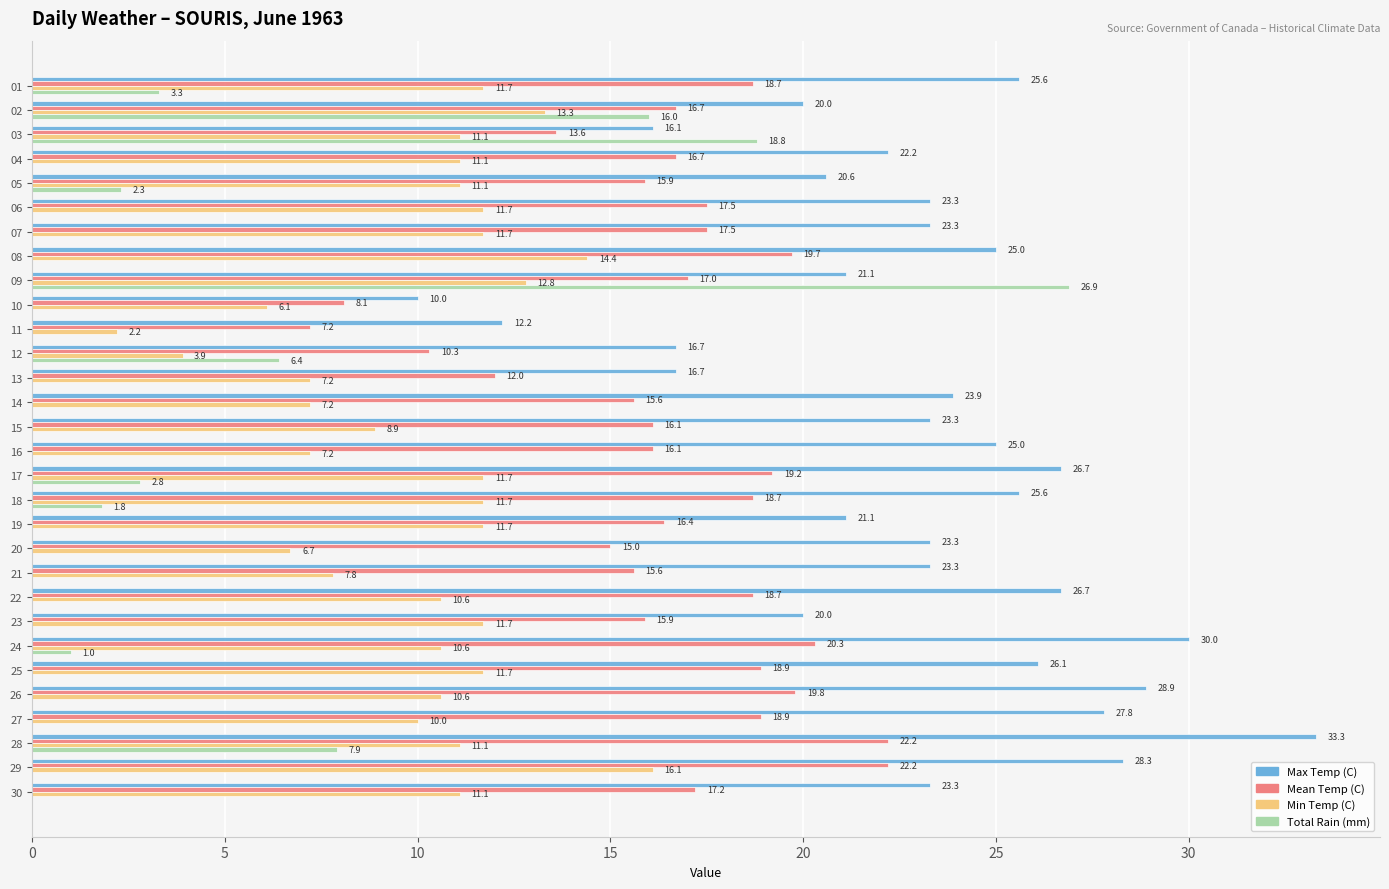

What is the total value across all series at 20?

45.0